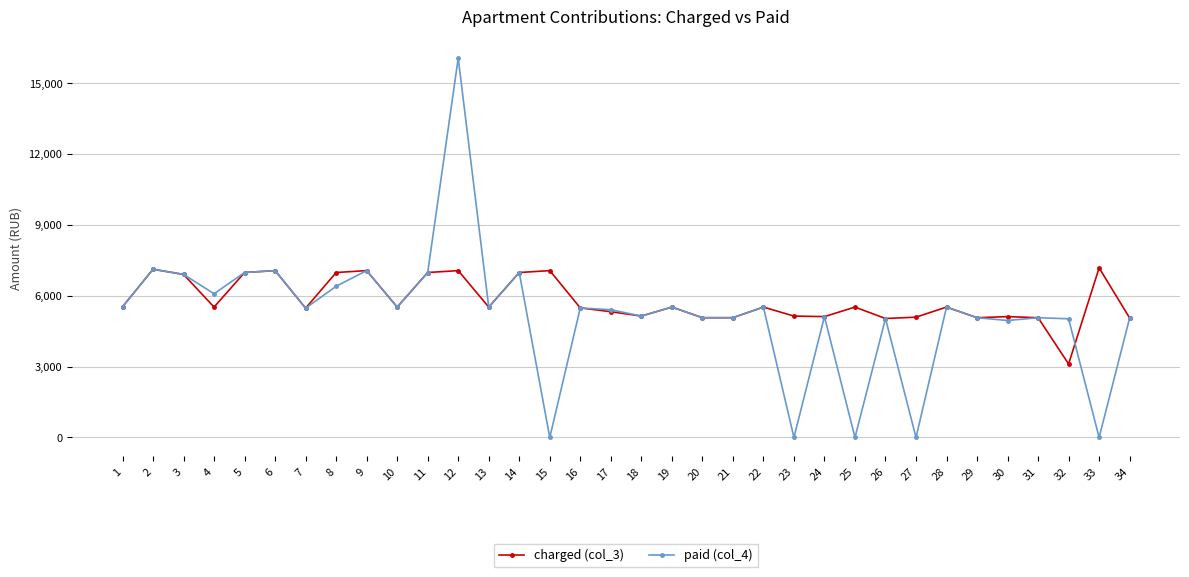

Which series has the largest range (max minus min)?

paid (col_4)